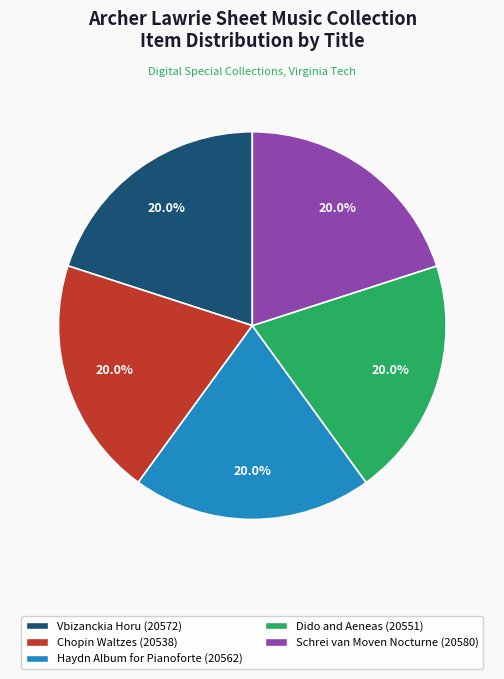

What percentage do Dido and Aeneas and Haydn Album for Pianoforte together represent?

40.0%